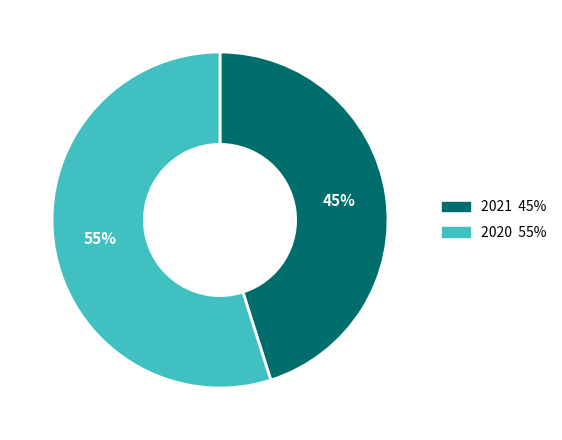

To the nearest percent, what is the average slice percentage?

50%